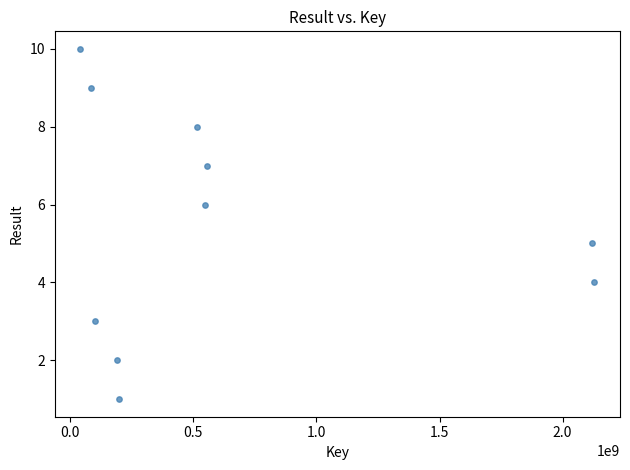

What is the range of X values (max minus min)?

2087365410